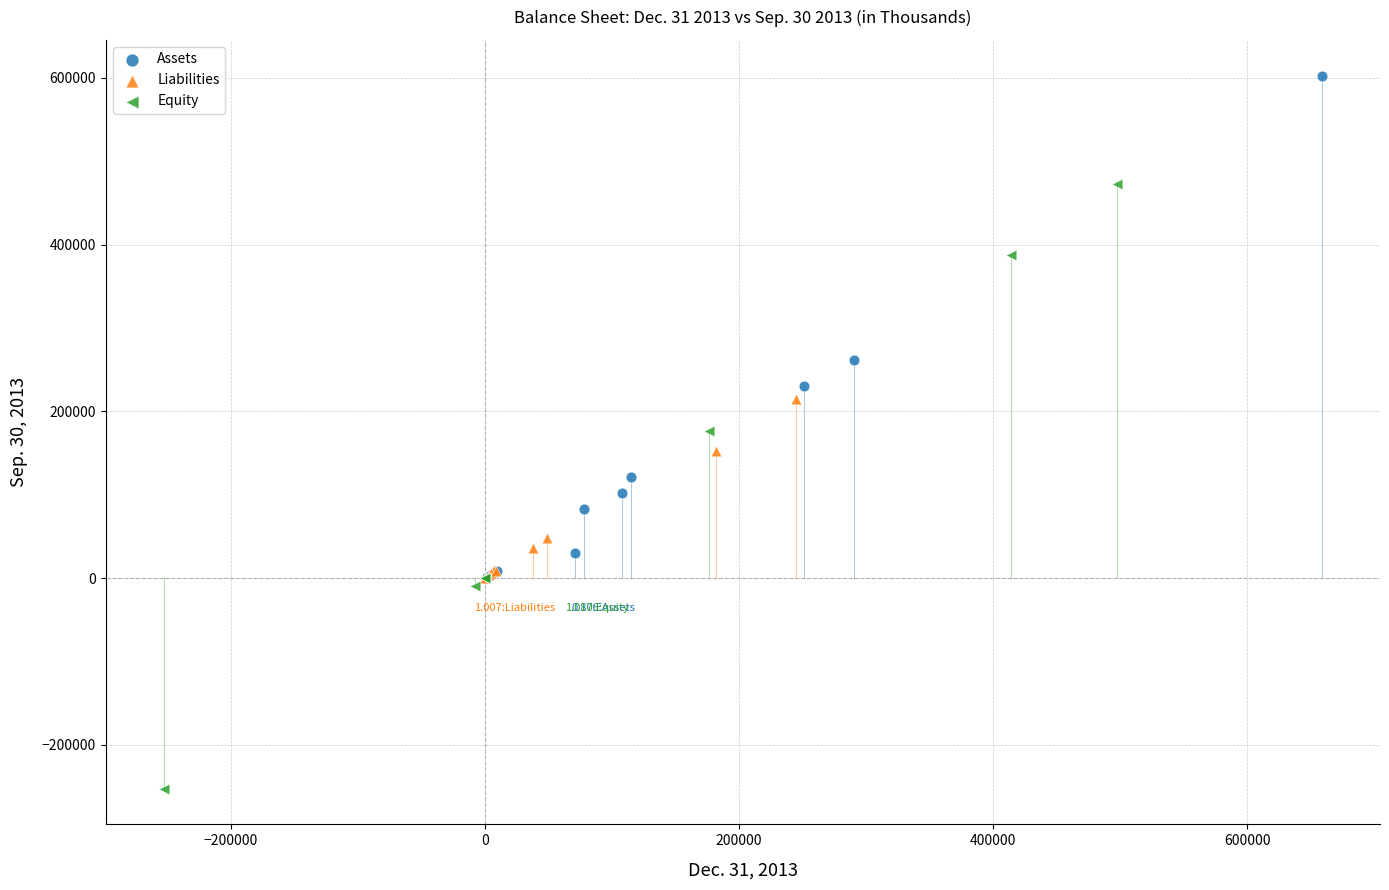

Which series contains the lowest Y value?

Equity